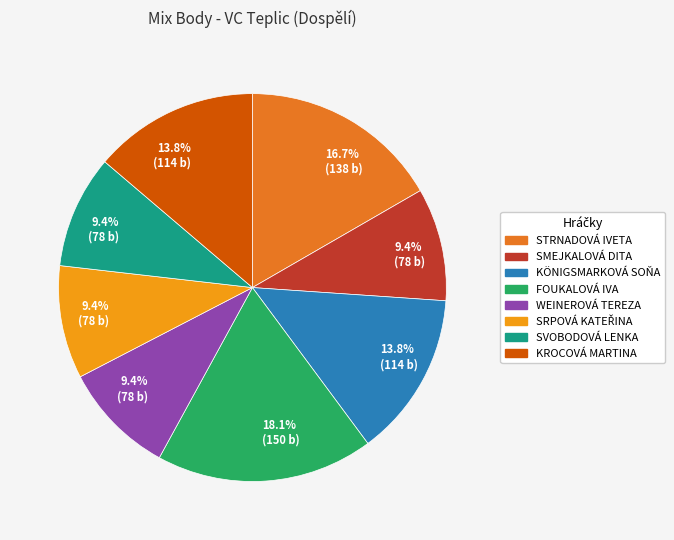

Is there any slice that represents more than half of the pie?

No